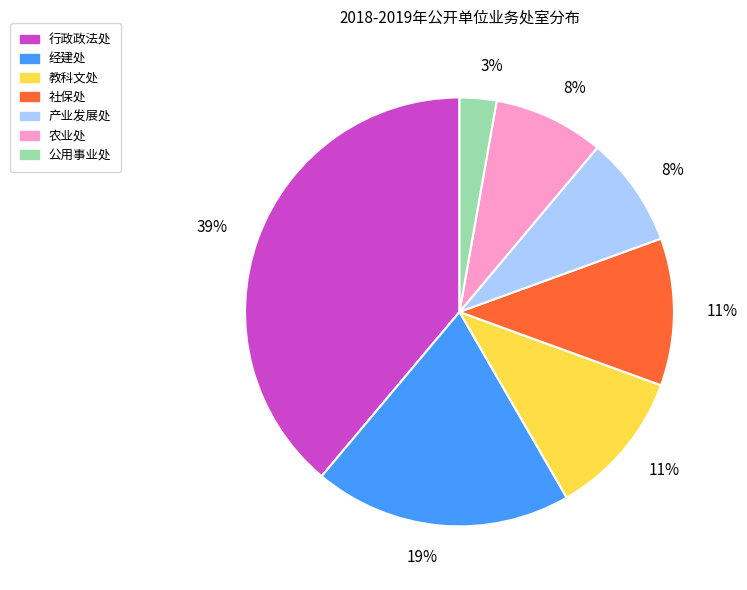

To the nearest percent, what is the difference between the 农业处 and 经建处 slice percentages?

11%